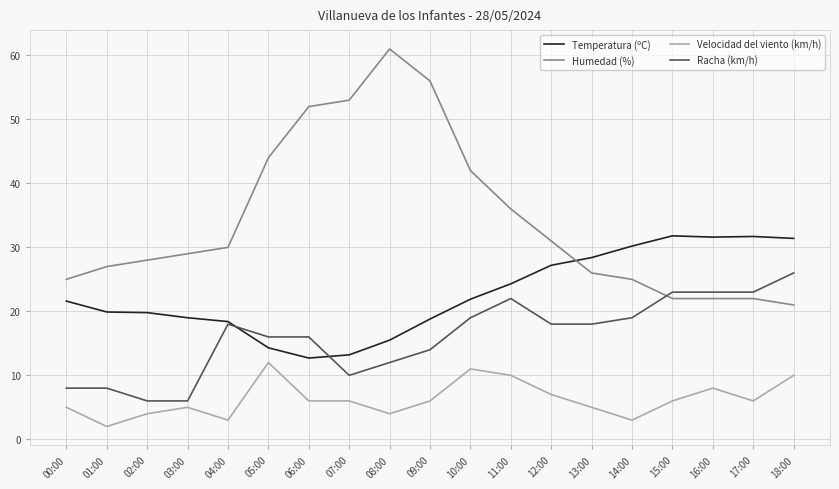

What is the minimum value for Racha (km/h)?

6.0